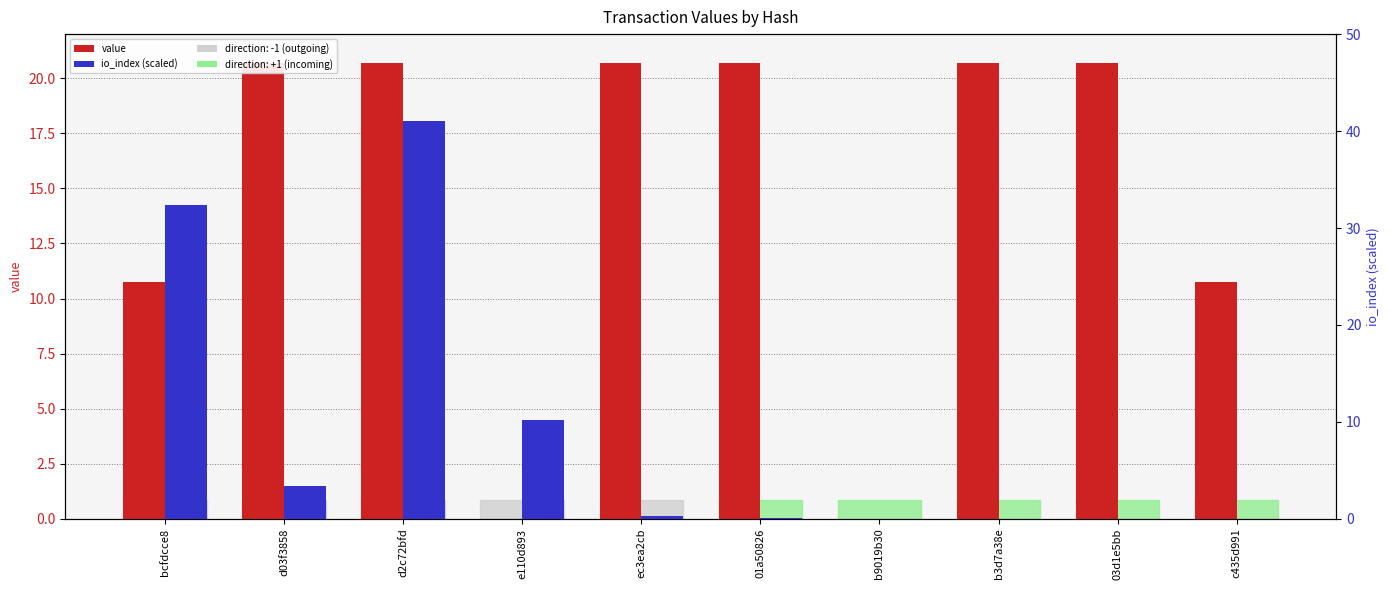

How many groups of bars are there?

10